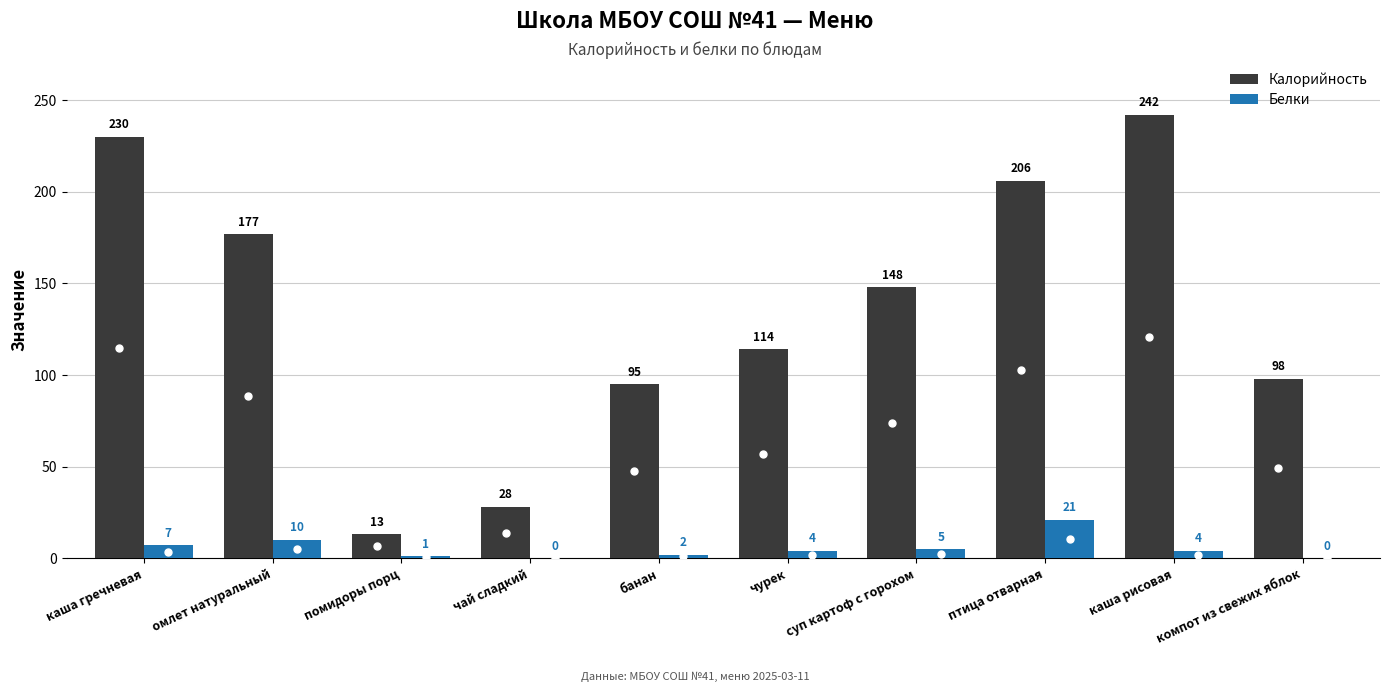

Where is Калорийность nearest to the value 127?

чурек